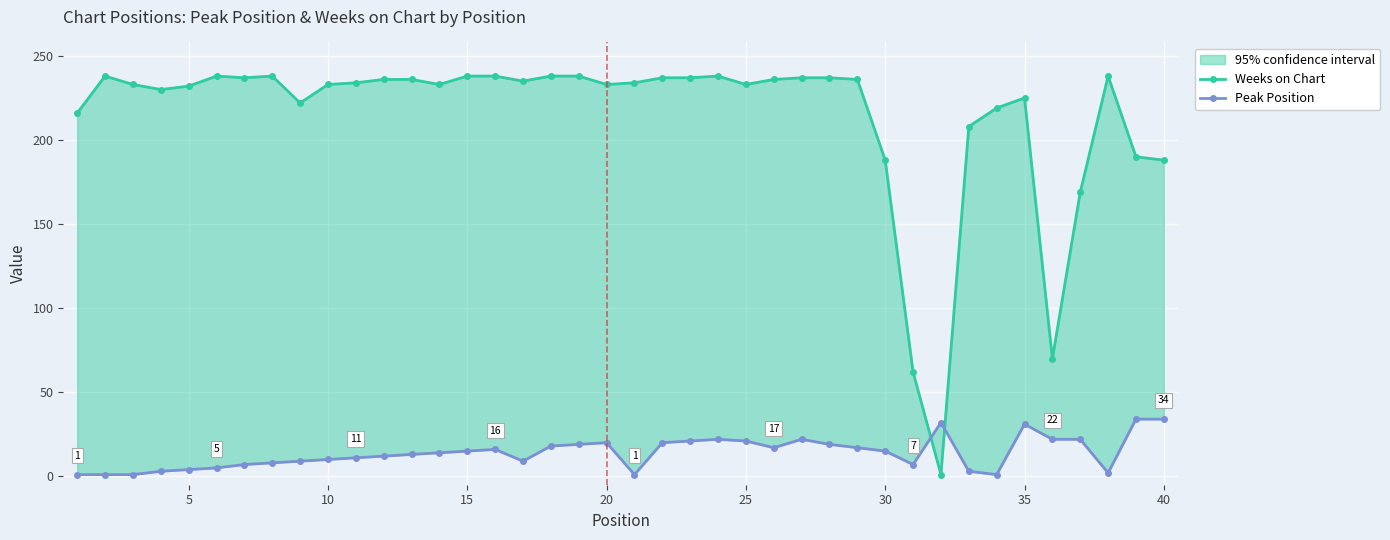

The Weeks on Chart series shows 136 at 0. True or false?

False